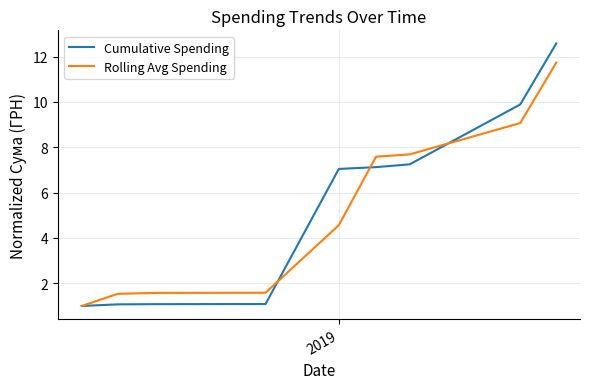

What is the sum of all Rolling Avg Spending values?

46.3